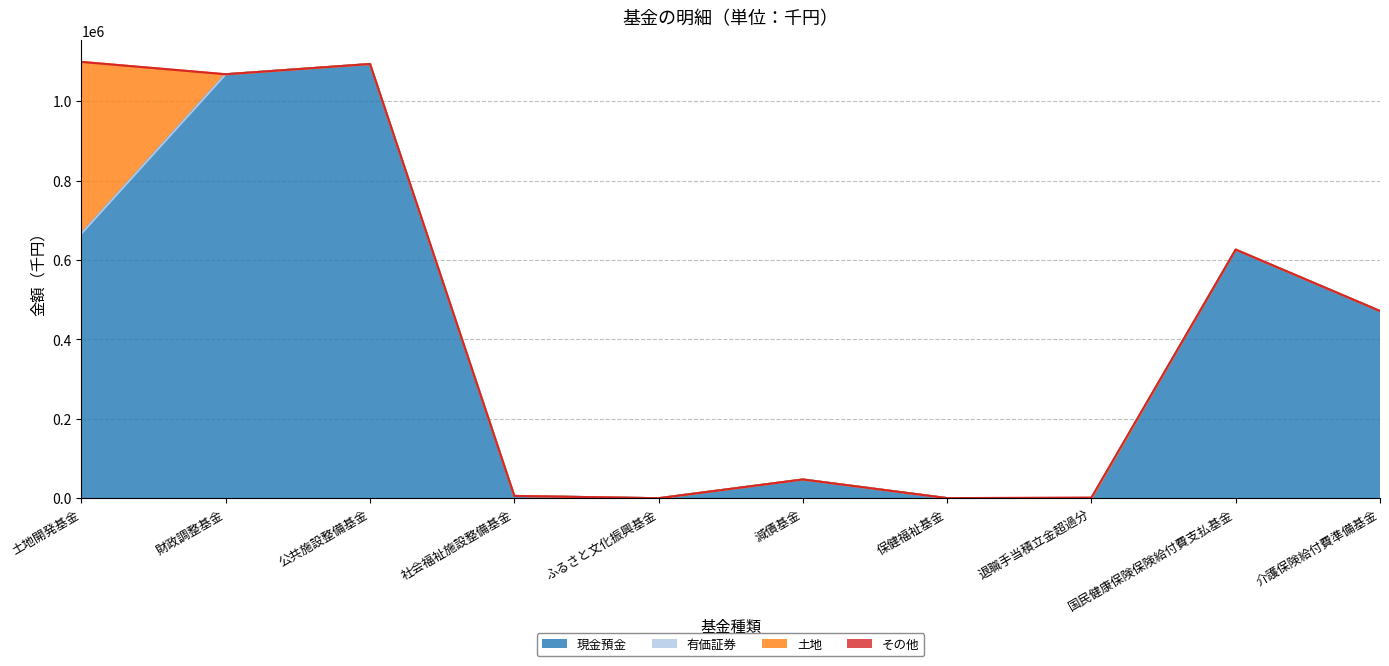

At which category does その他 reach its first local peak?

退職手当積立金超過分